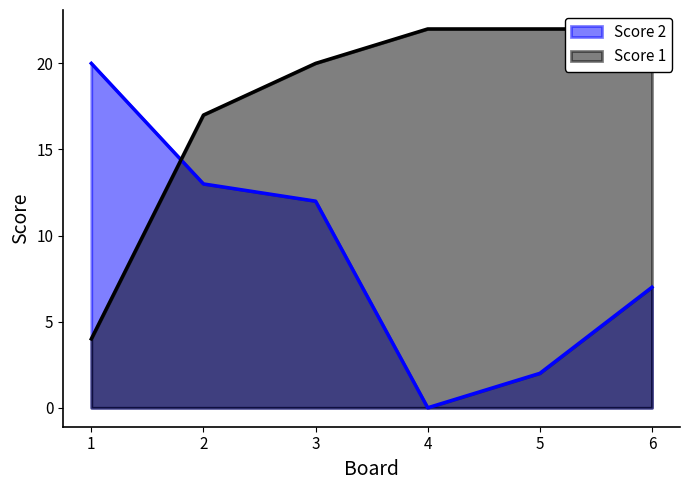

Reading left to right, list all the values displayed in this chart.

Score 1: 4	17	20	22	22	22
Score 2: 20	13	12	0	2	7